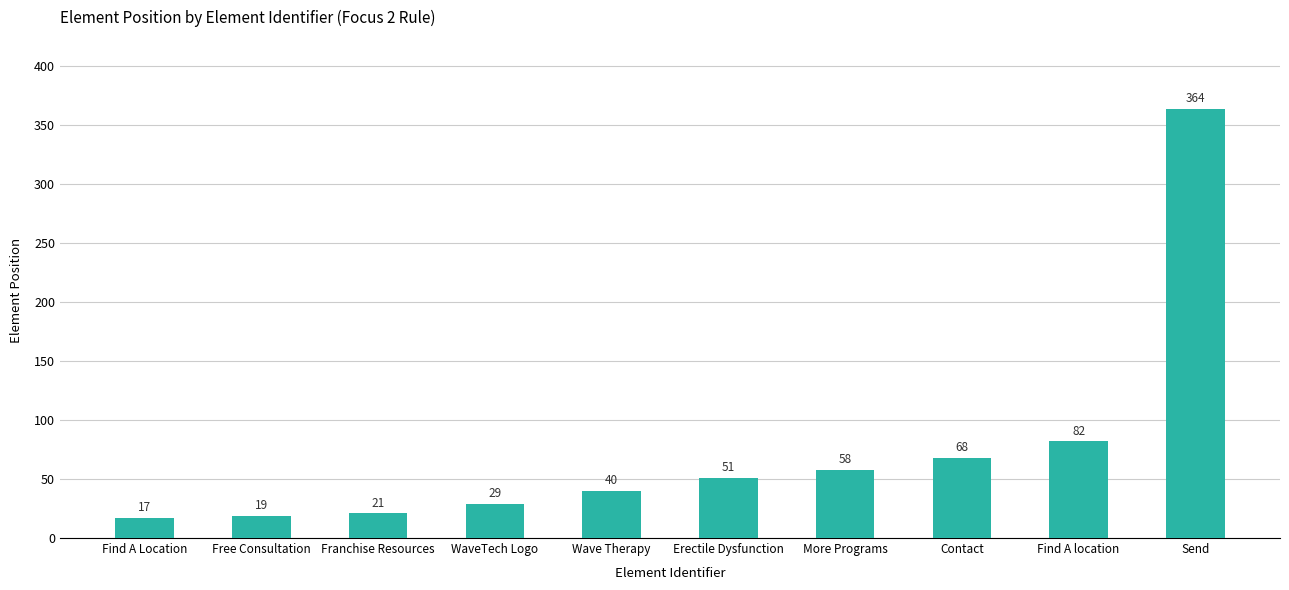

What is the change in value from Free Consultation to Wave Therapy?

+21